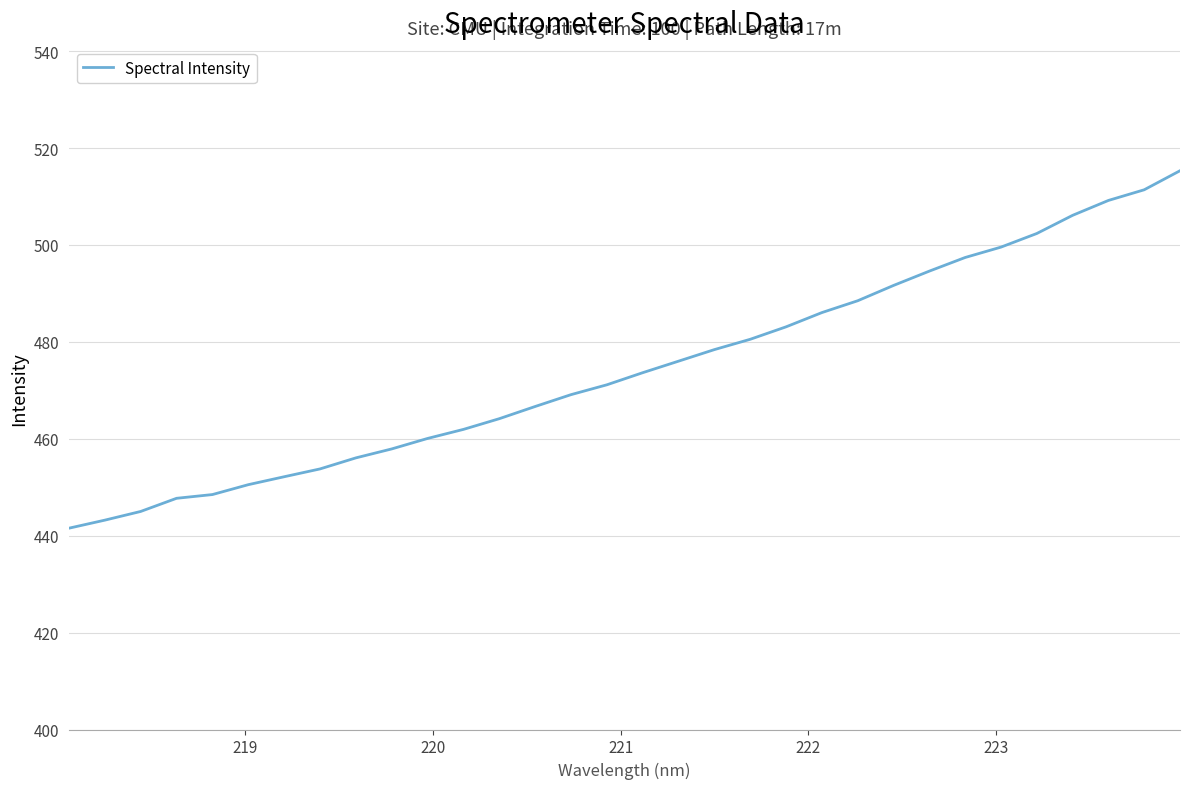

What is the greatest value displayed?

515.3